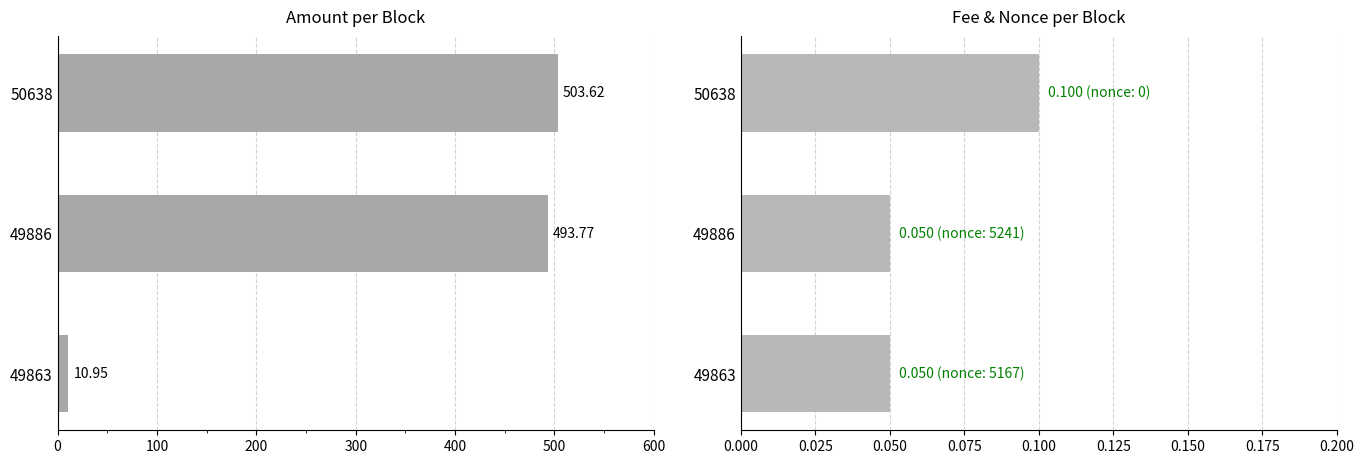

How many data points in Amount are less than 493?

1